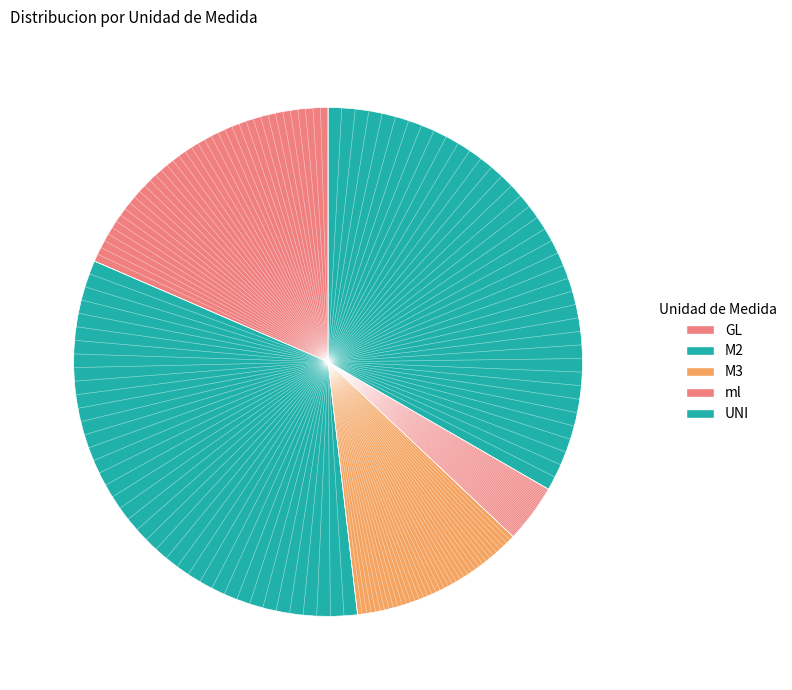

How many segments does this pie chart have?

5